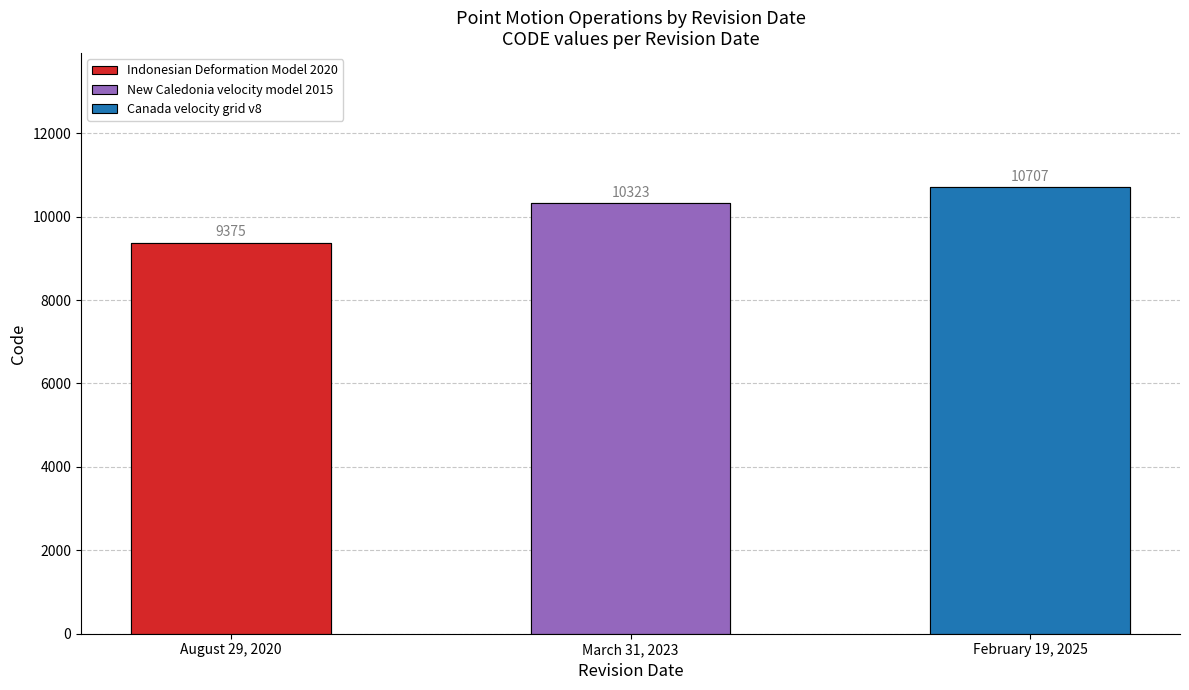

What is the difference between the second highest and minimum values?

948